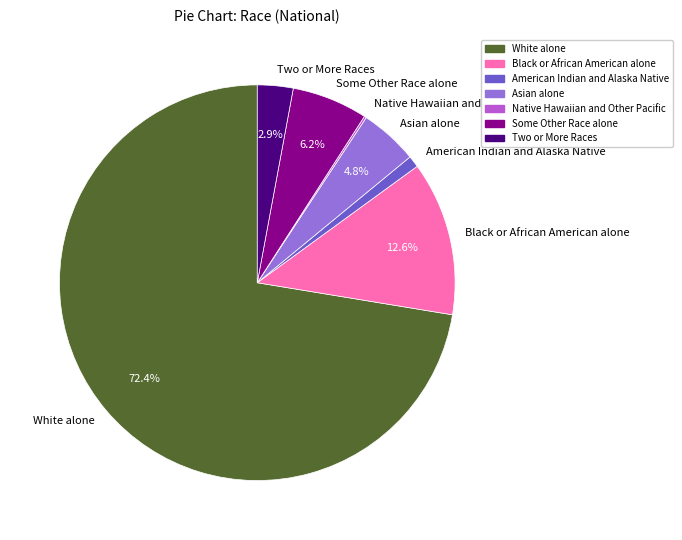

Which slice is the largest?

White alone